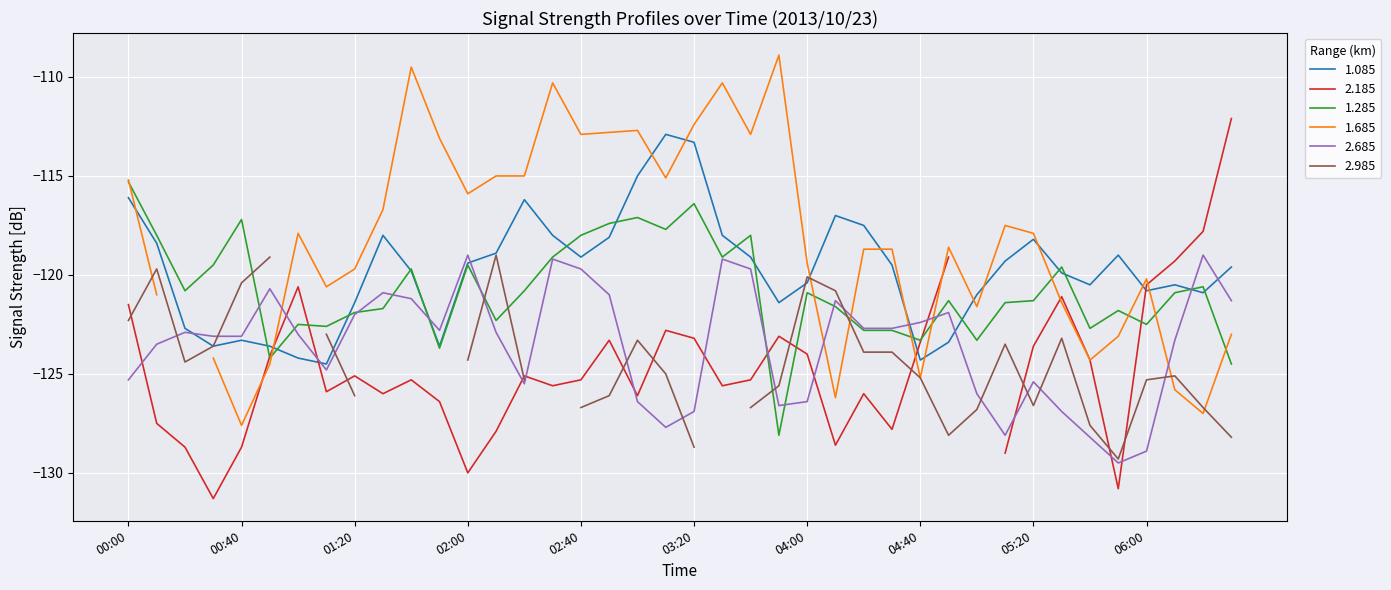

The value of 2.685 at 01:00 is -220.1. True or false?

False